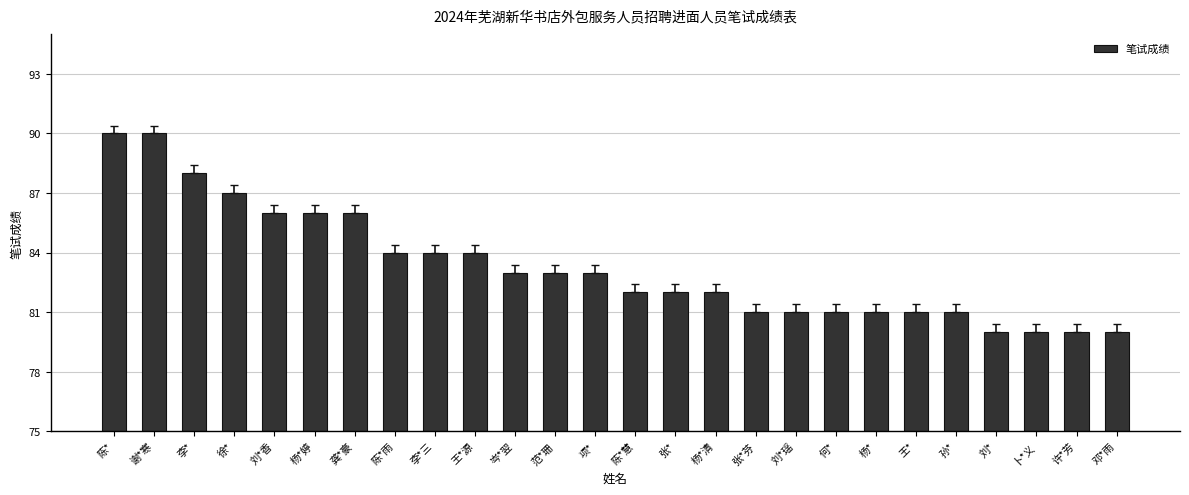

What is the minimum value shown in the chart?

80